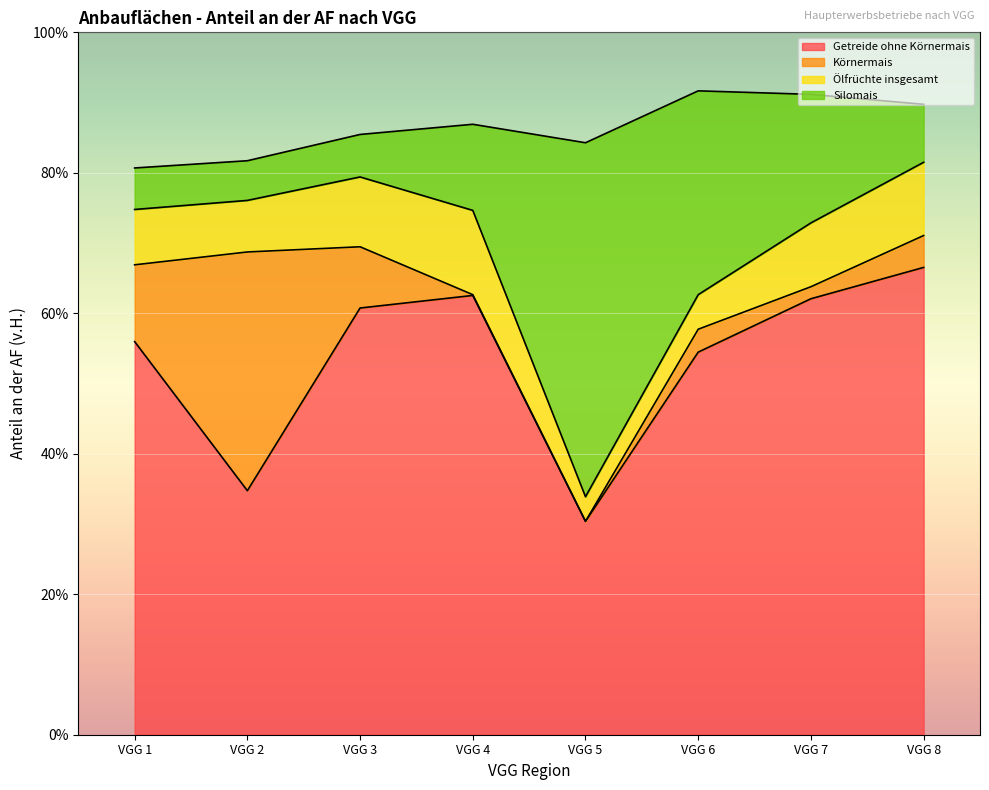

What is the lowest value of the Silomais series?

5.7